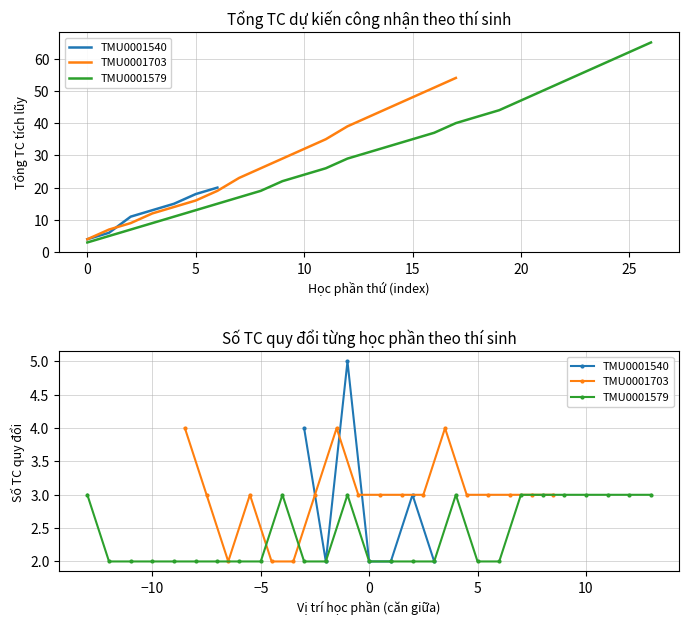

True or false: Số TC (Quy đổi) and Tổng TC dự kiến công nhận intersect in this chart.

False